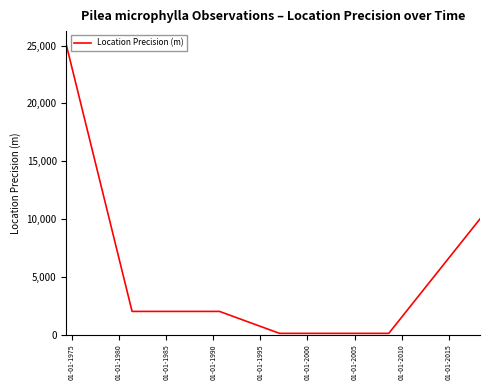

What is the maximum value shown in the chart?

25000